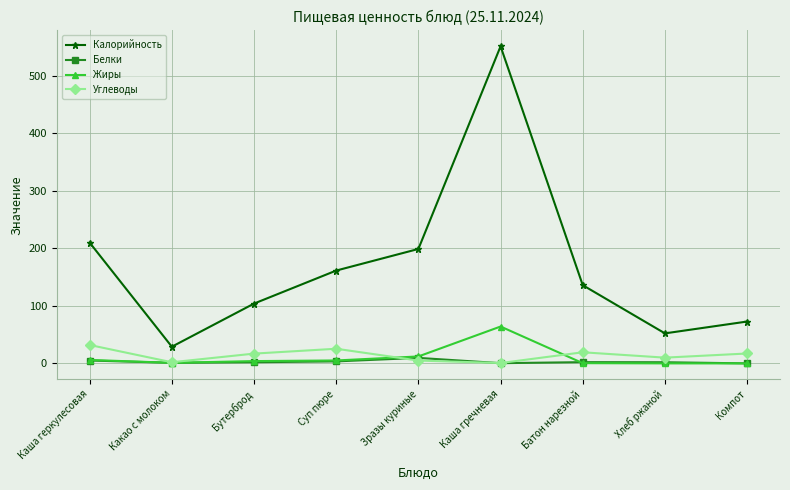

List the series in order of their peak value, lowest first.

Белки, Углеводы, Жиры, Калорийность